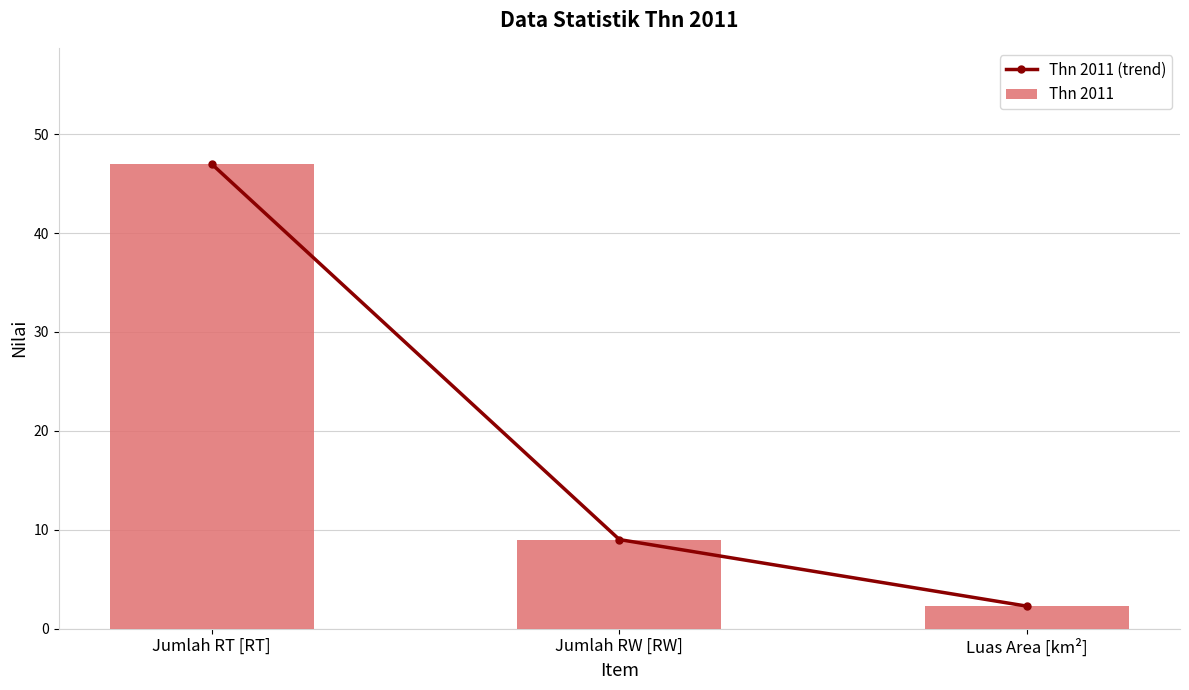

True or false: Thn 2011 (trend) has a value of 9.0 at Jumlah RW [RW].

True